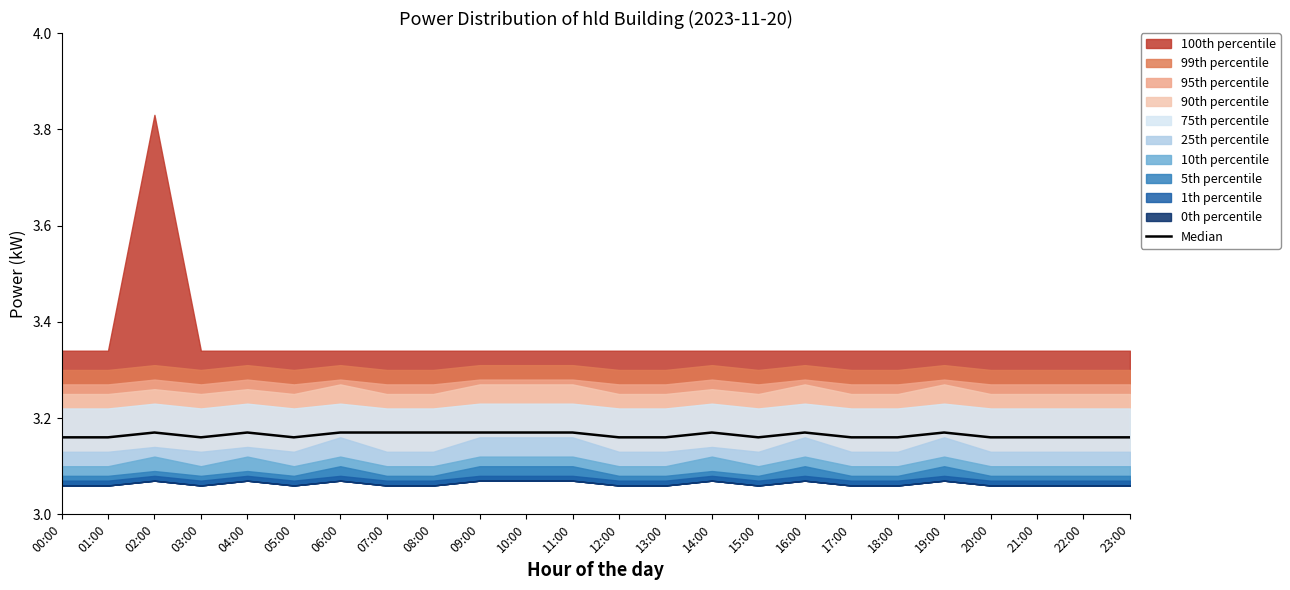

Count the values in the range 3 to 4.

24